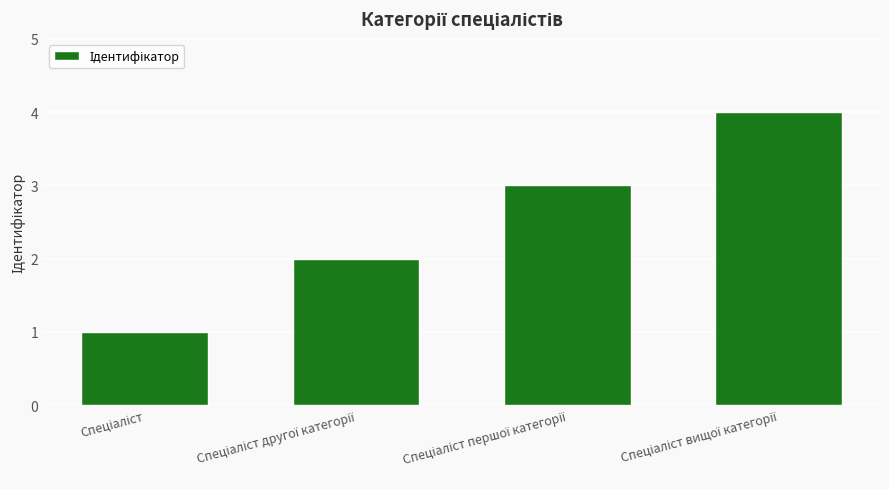

What is the greatest value displayed?

4